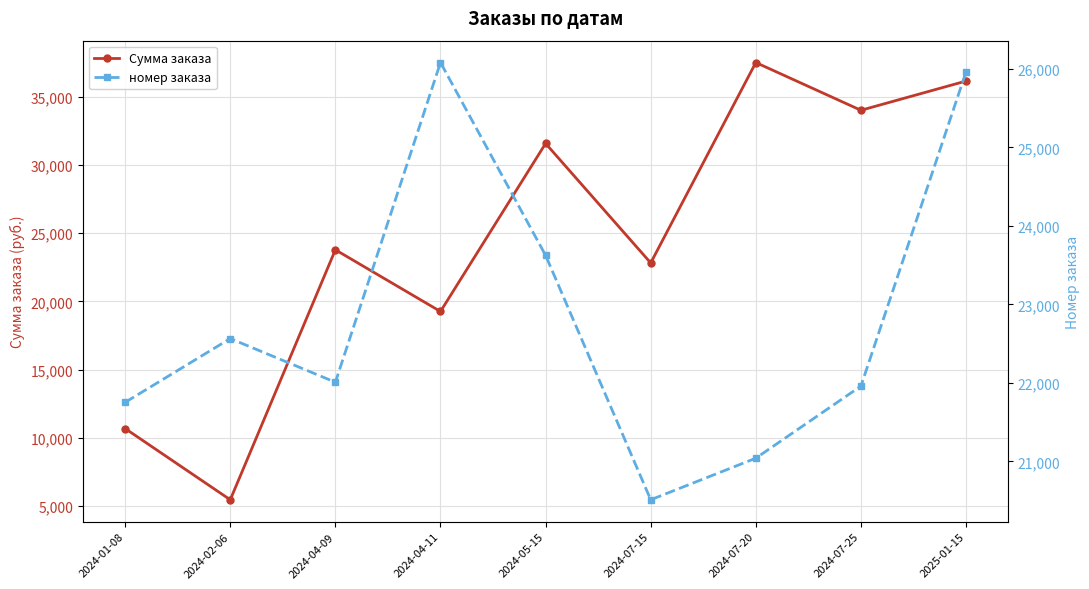

After their last crossing, which series has the higher values: номер заказа or Сумма заказа?

Сумма заказа